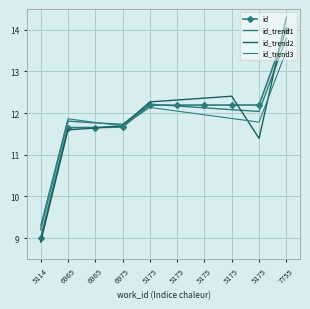

What is the value of the id_trend1 point at the 2nd from the left?

11.8